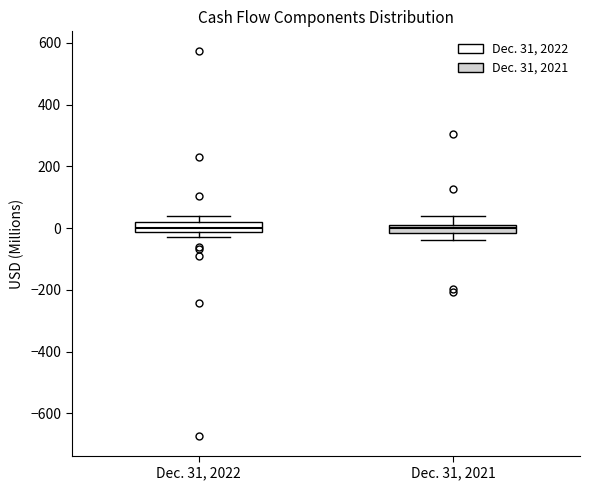

Where does the upper whisker of the box for Dec. 31, 2021 end on the y-axis? The values are not printed on the chart, so give them approximately, as read against the axis.

40